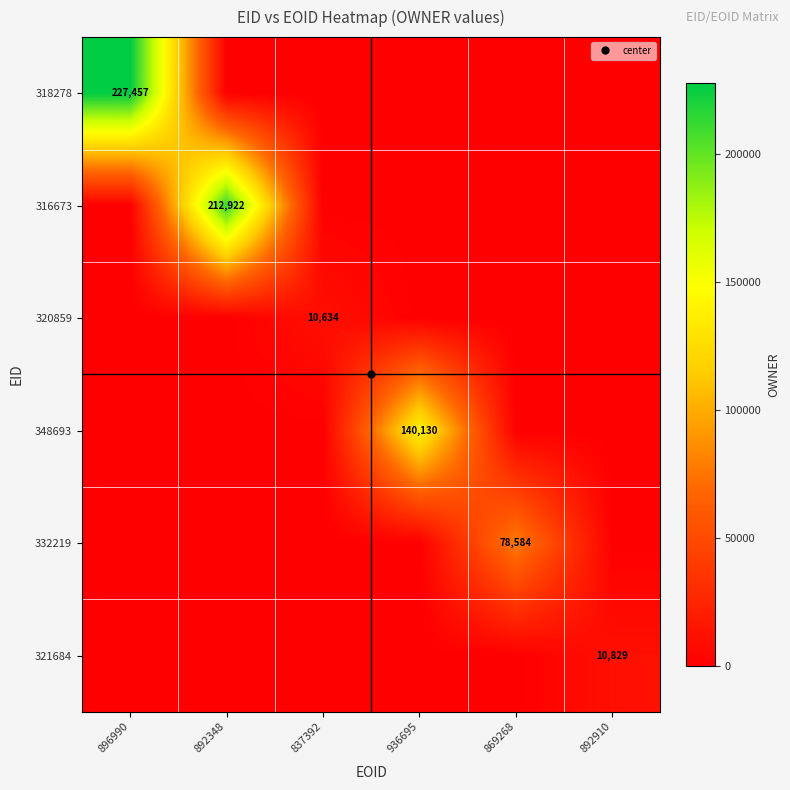

What is the sum of all 332219 values?

78584